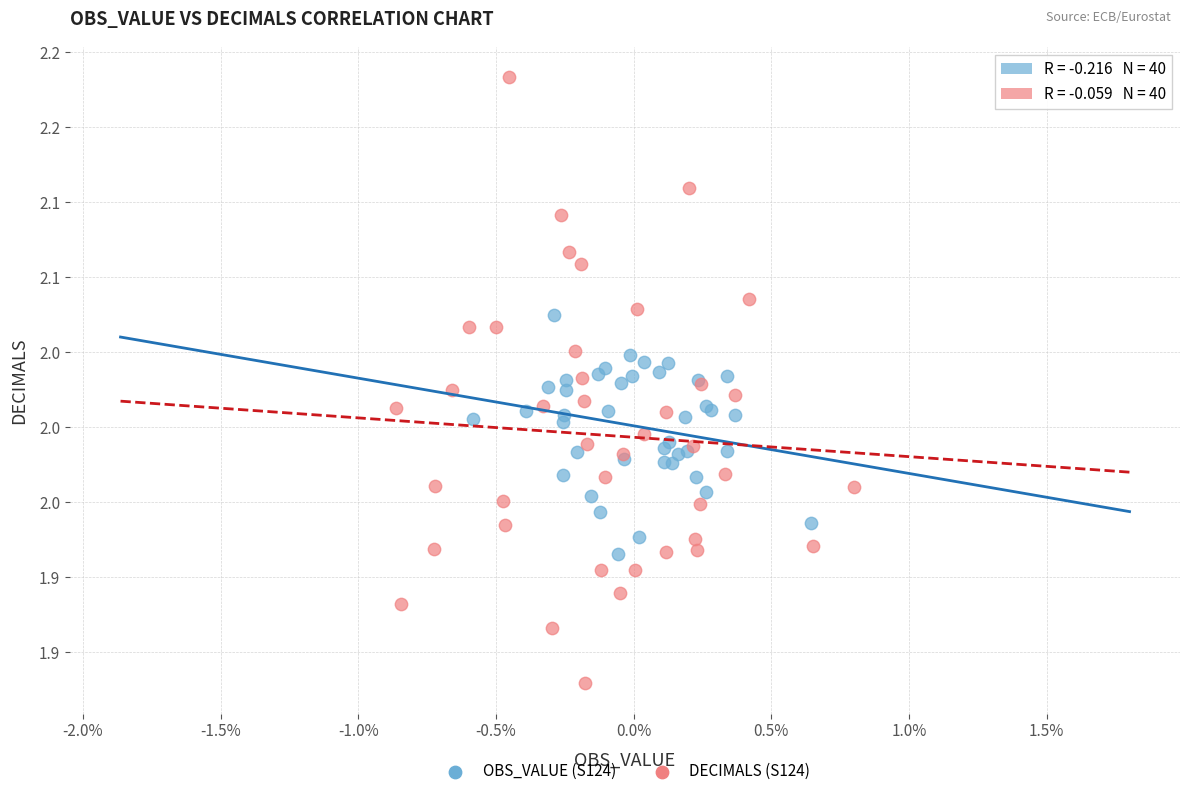

Which series has the widest spread of Y values?

DECIMALS (S124)